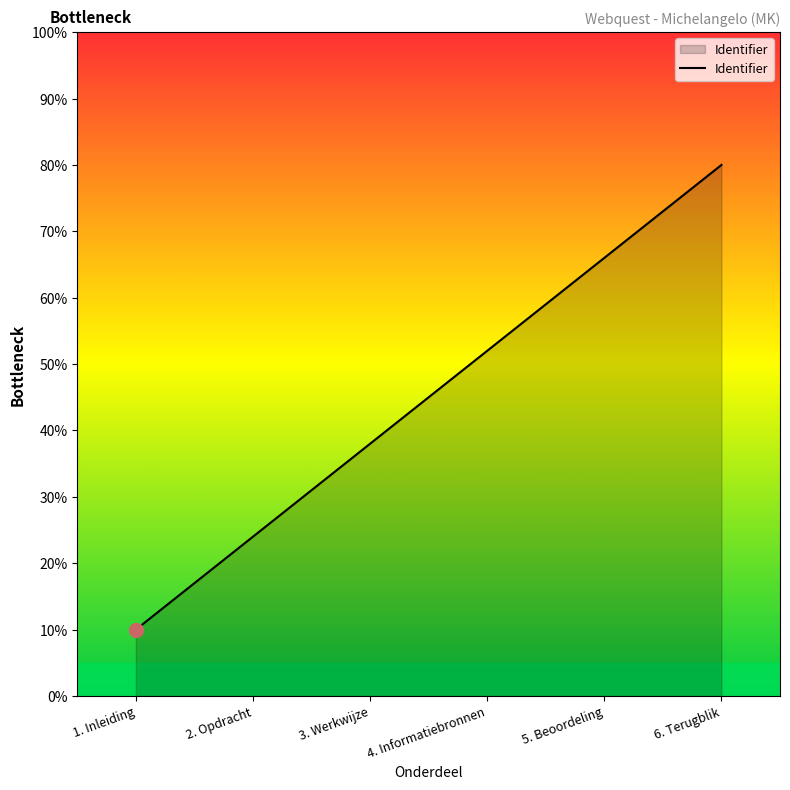

Reading left to right, transcribe all the data shown in this chart.

1. Inleiding=10	2. Opdracht=24	3. Werkwijze=38	4. Informatiebronnen=52	5. Beoordeling=66	6. Terugblik=80